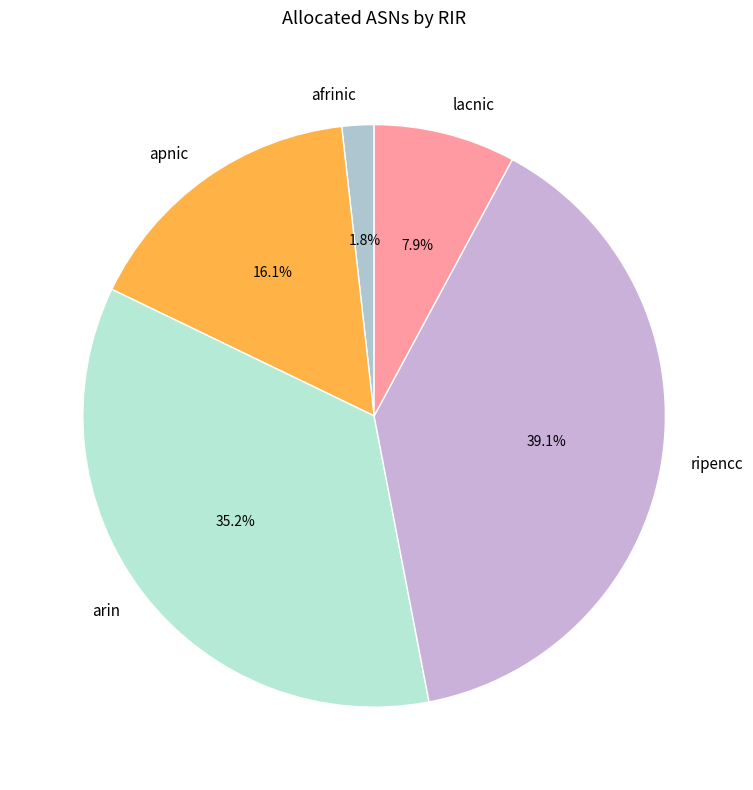

To the nearest percent, what portion does afrinic represent?

2%